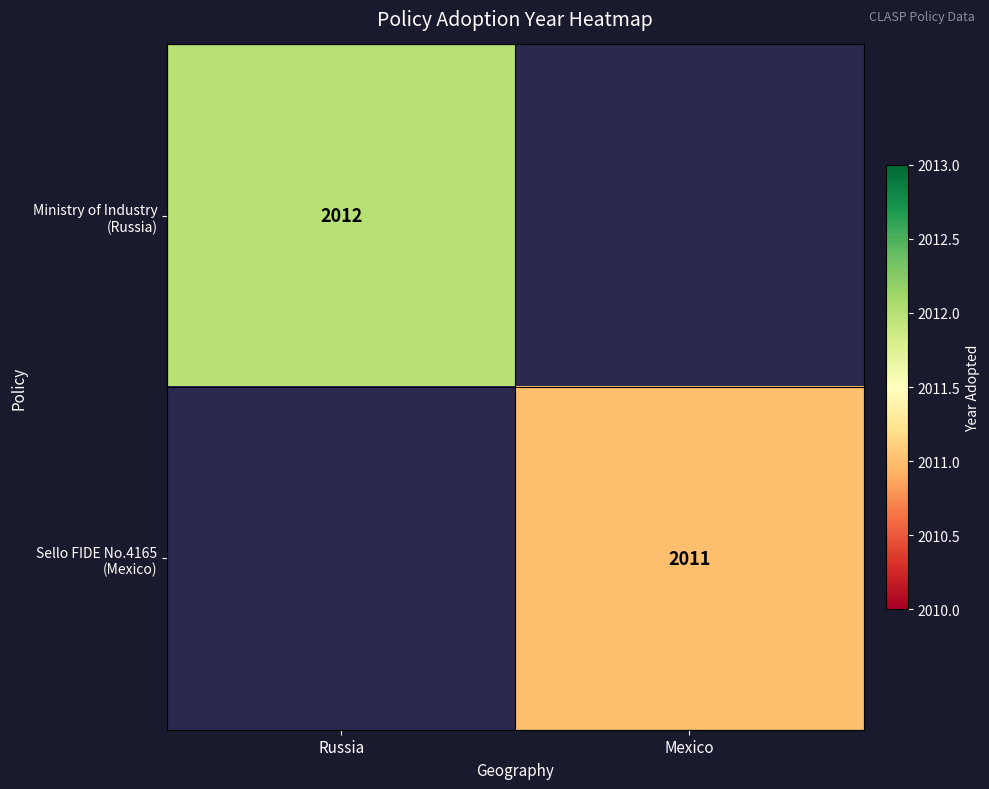

True or false: Ministry of Industry (Russia) has a value of 2012.0 at Russia.

True